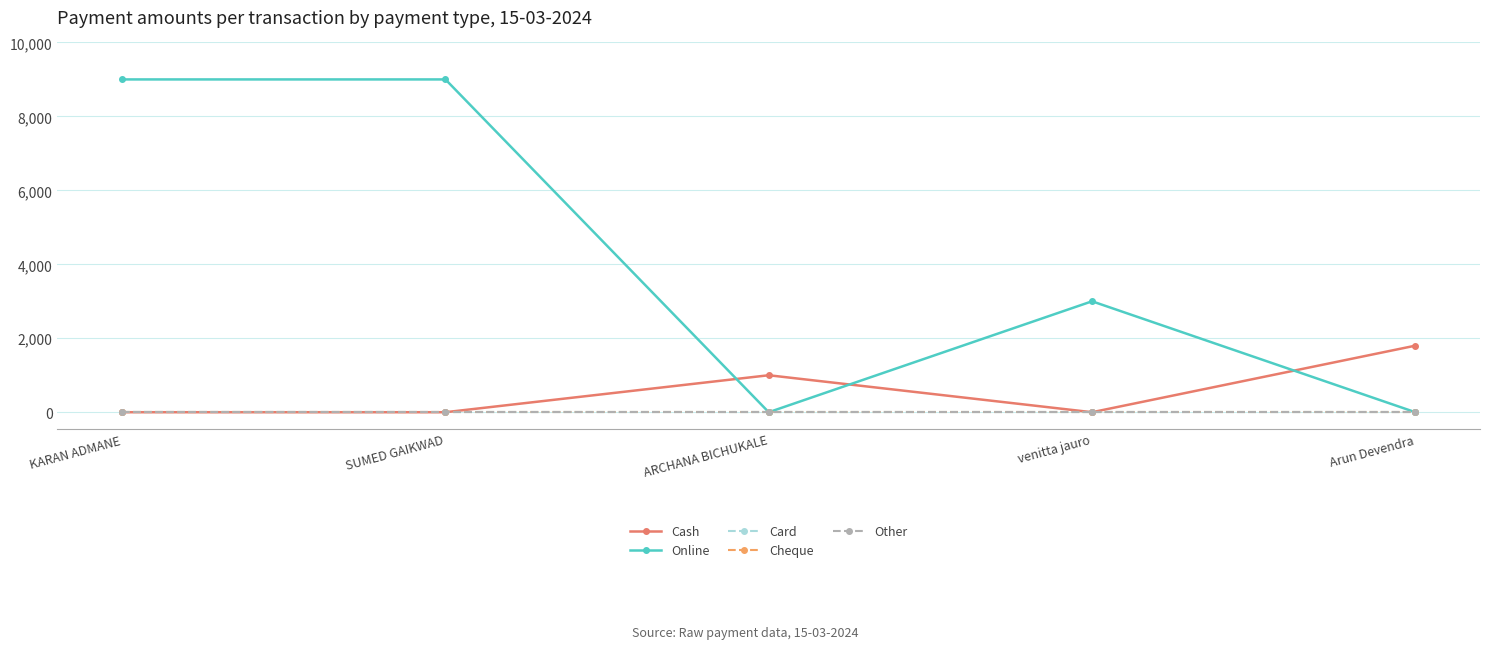

Rank the series by their maximum value, from lowest to highest.

Card, Cheque, Other, Cash, Online